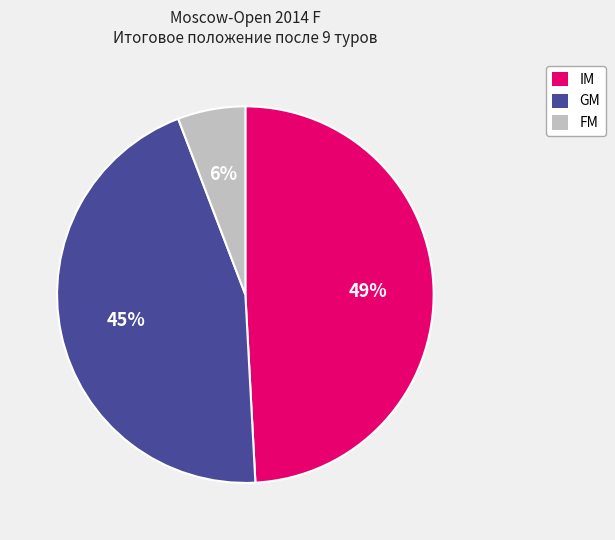

What percentage is the FM slice, to the nearest percent?

6%